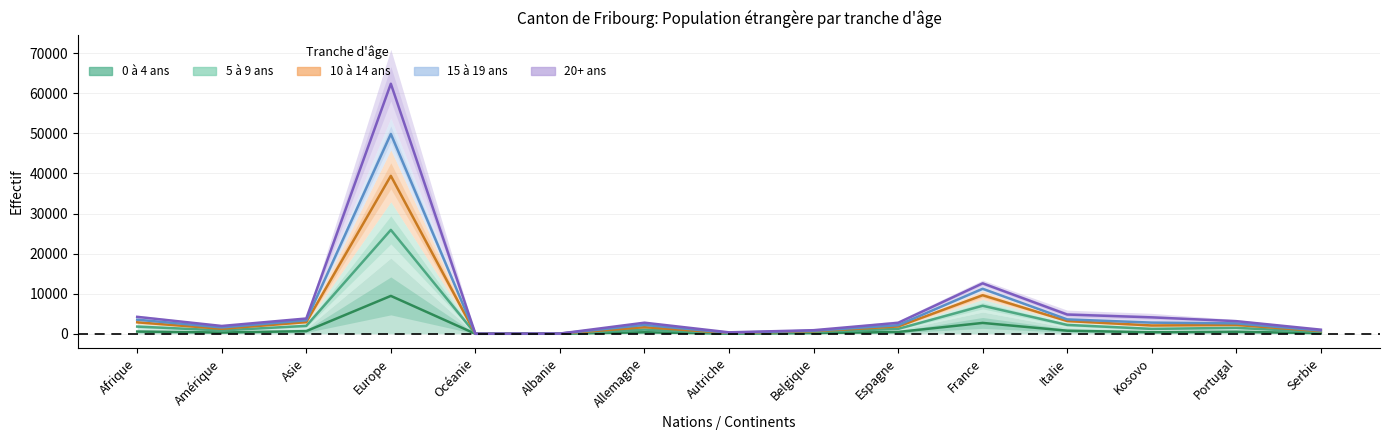

At which category is the sum across all series the highest?

Europe